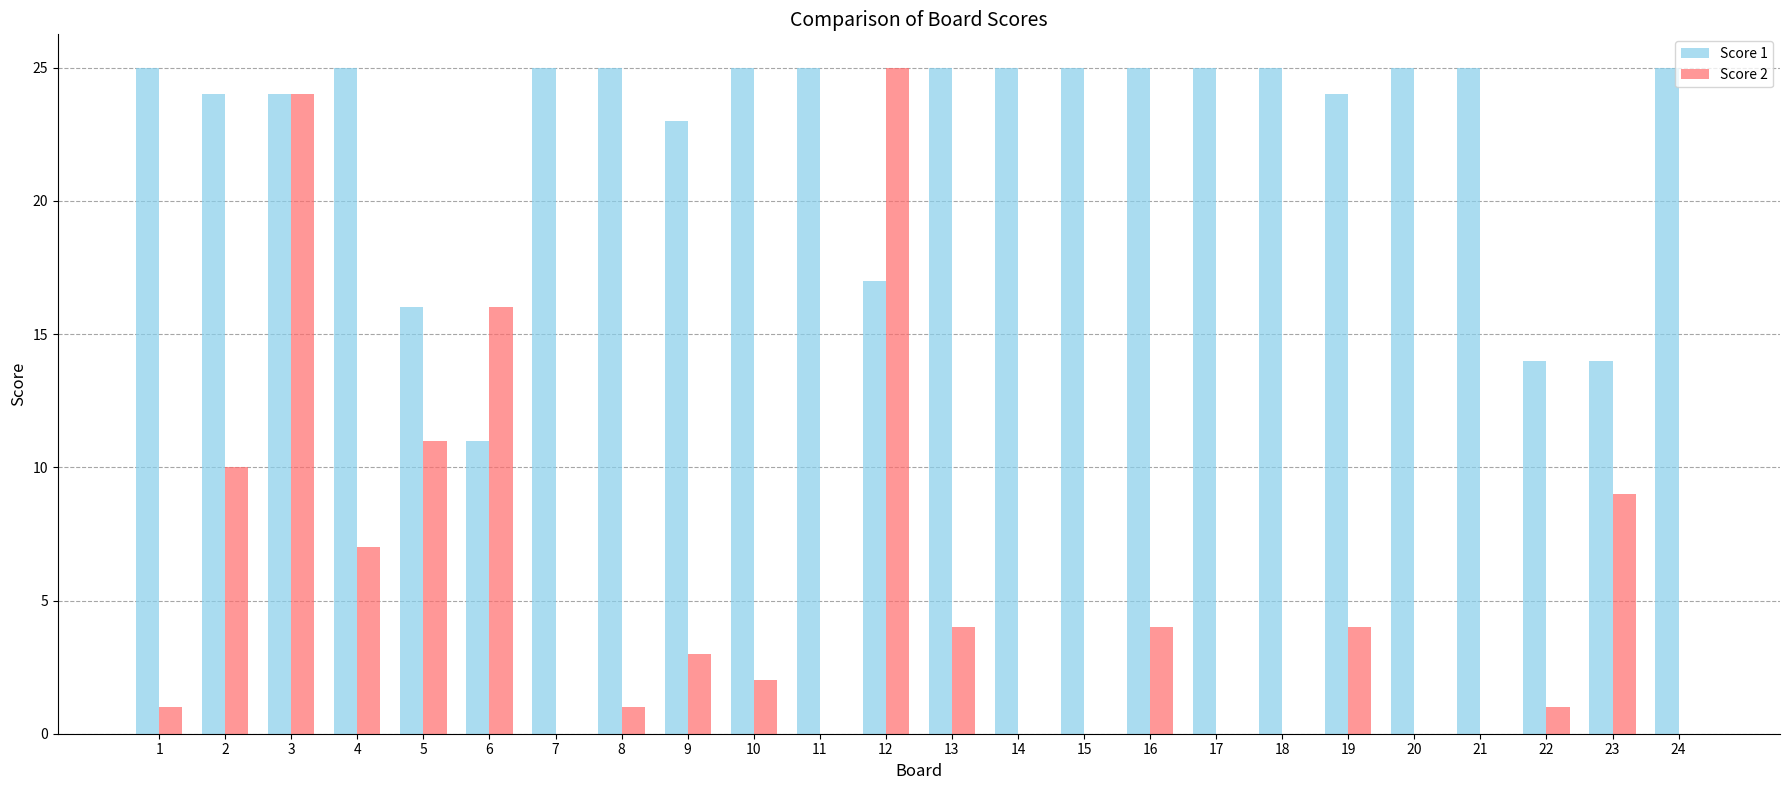

Reading left to right, what are all the values shown in this chart?

Score 1: 1=25	2=24	3=24	4=25	5=16	6=11	7=25	8=25	9=23	10=25	11=25	12=17	13=25	14=25	15=25	16=25	17=25	18=25	19=24	20=25	21=25	22=14	23=14	24=25
Score 2: 1=1	2=10	3=24	4=7	5=11	6=16	7=0	8=1	9=3	10=2	11=0	12=25	13=4	14=0	15=0	16=4	17=0	18=0	19=4	20=0	21=0	22=1	23=9	24=0